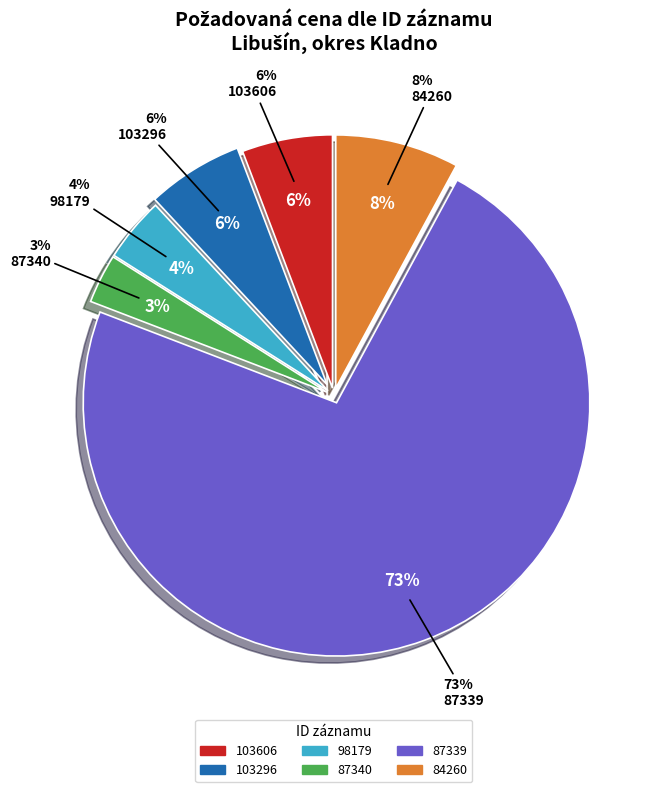

What is the smallest slice in the pie chart?

87340